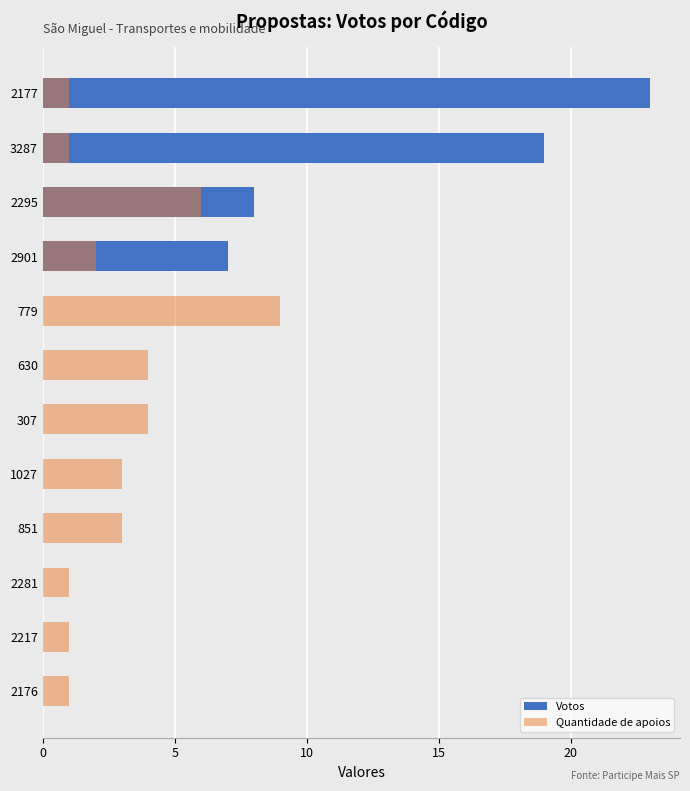

Which series has the largest total across all categories?

Votos